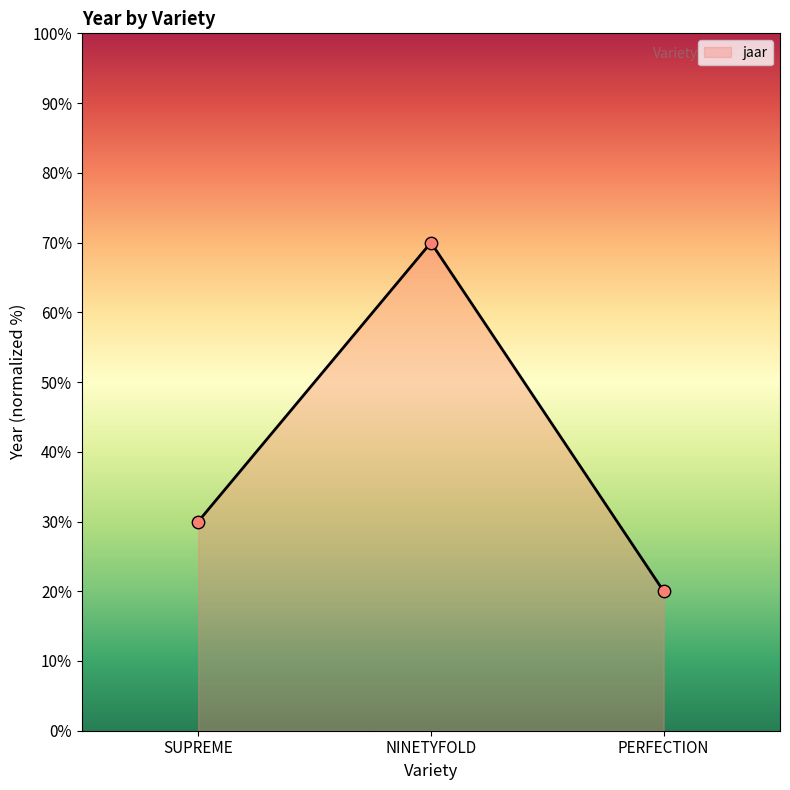

What is the ratio of the value at SUPREME to the value at PERFECTION?

1.5